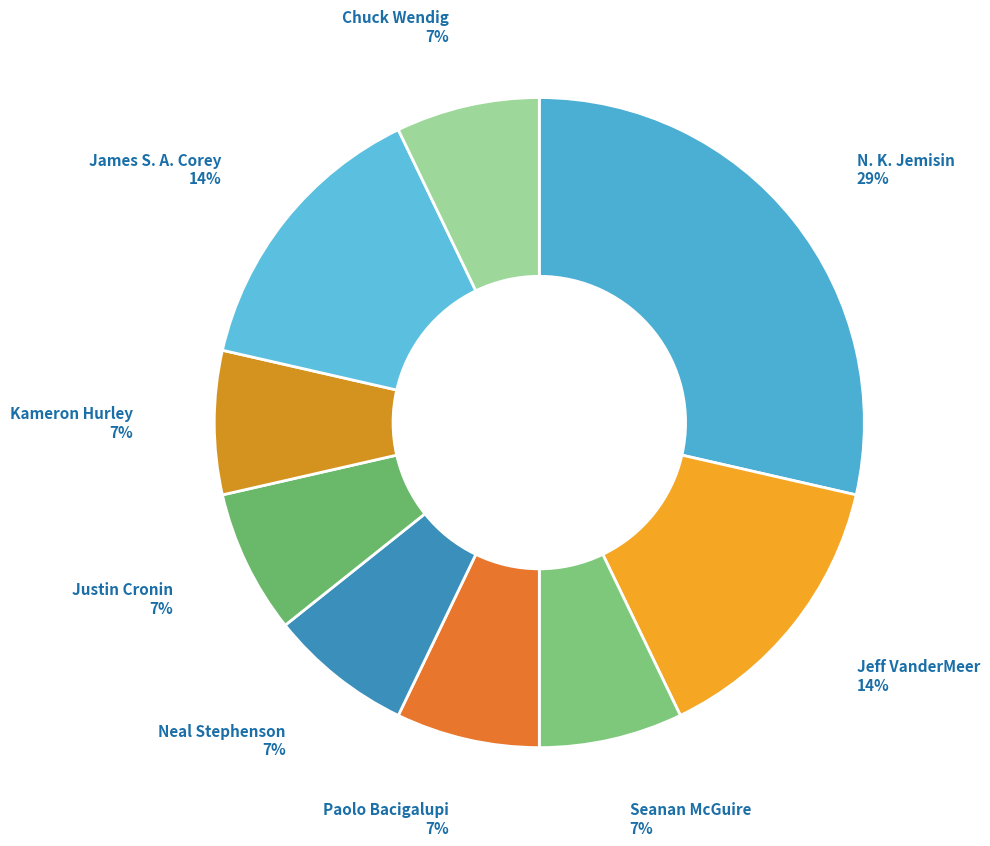

Is the sum of Paolo Bacigalupi and James S. A. Corey greater than half?

No